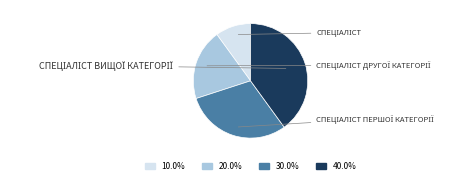

Is there any slice that represents more than half of the pie?

No